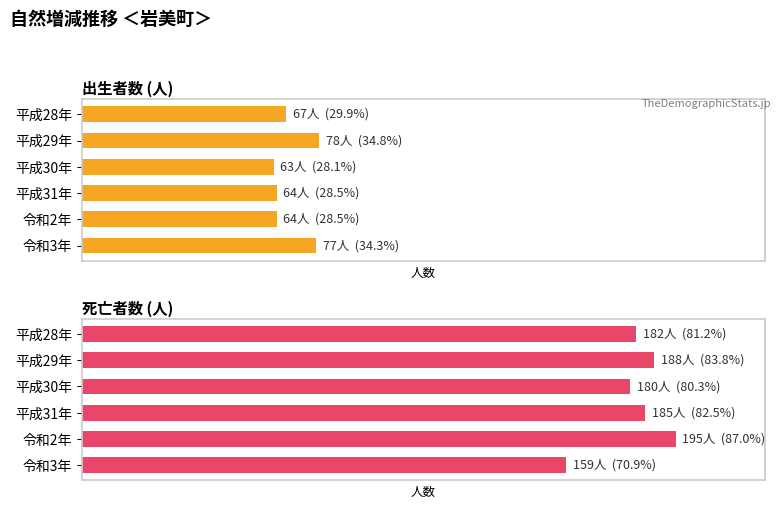

Reading right to left, what are all the values shown in this chart?

出生者数 (人): 77	64	64	63	78	67
死亡者数 (人): 159	195	185	180	188	182